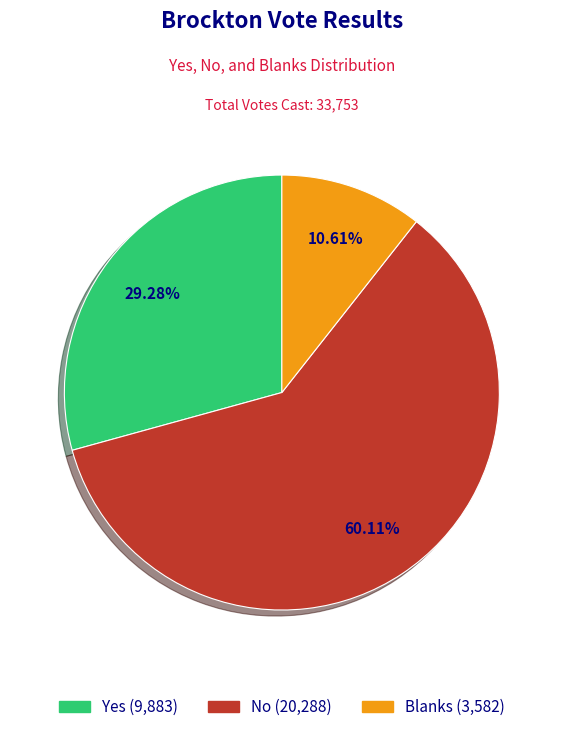

Count the number of slices in the pie.

3